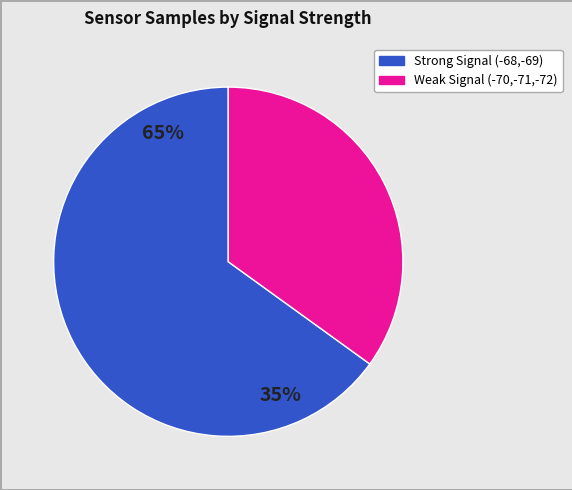

Does any single category account for the majority?

Yes